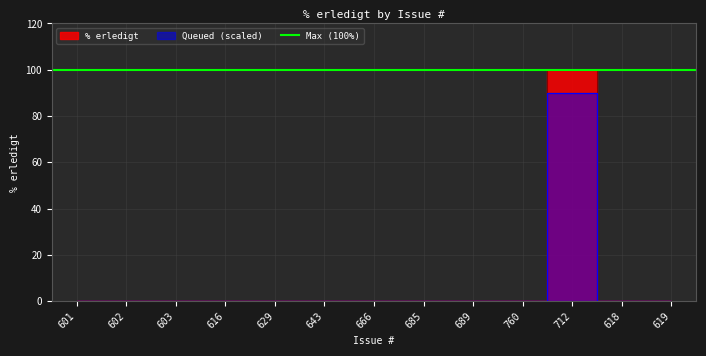

Between 619 and 603, which is larger?

619